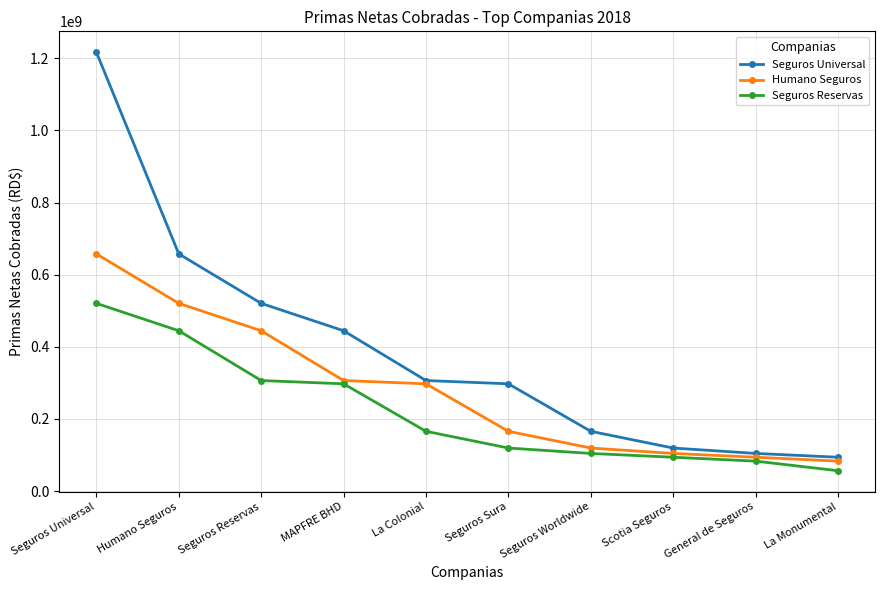

Reading left to right, list all the values displayed in this chart.

Seguros Universal: 1216941775.6	657759745.8	520587600.1	444595257.1	306548995.9	297445499.3	165737621.3	119338125.3	104366996.7	93859931.1
Humano Seguros: 657759745.8	520587600.1	444595257.1	306548995.9	297445499.3	165737621.3	119338125.3	104366996.7	93859931.1	83033616.1
Seguros Reservas: 520587600.1	444595257.1	306548995.9	297445499.3	165737621.3	119338125.3	104366996.7	93859931.1	83033616.1	56472866.7